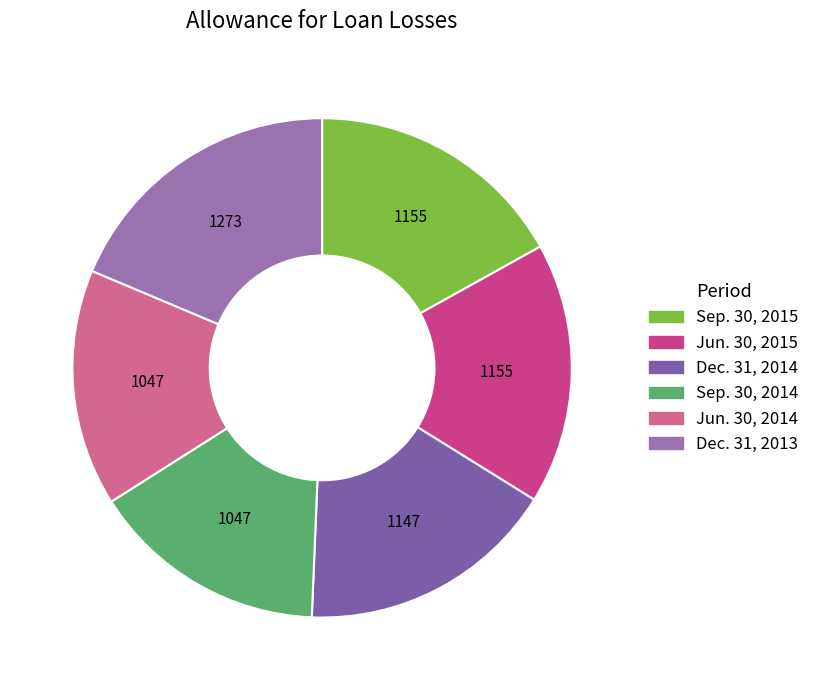

Is it true that Dec. 31, 2014 is 17% of the pie?

True